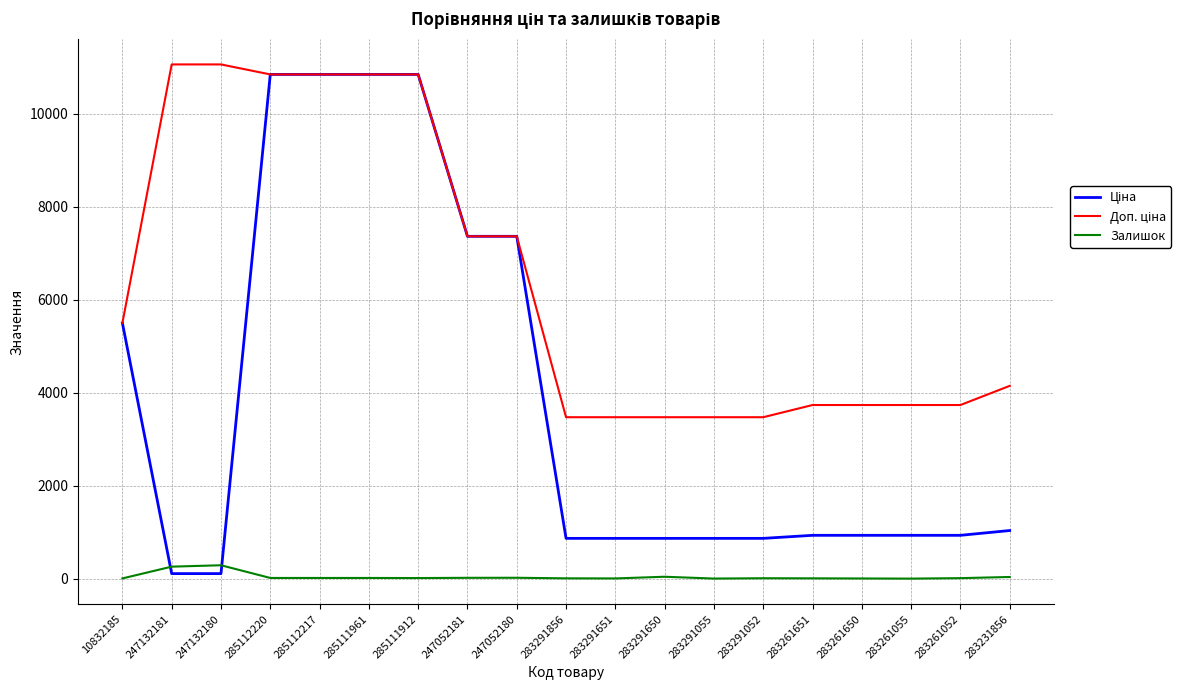

What is the greatest value displayed?

11055.0